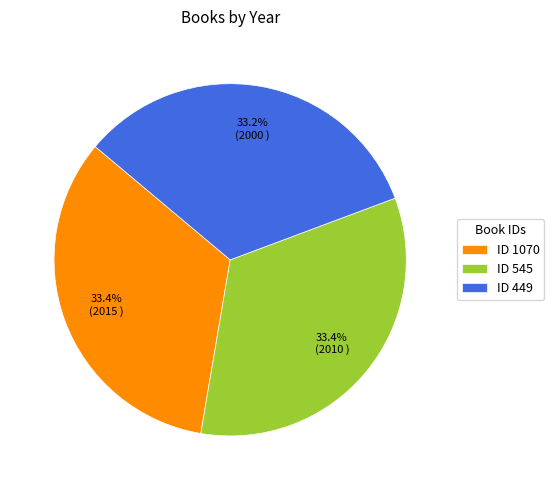

What portion of the pie excludes ID 545?

66.6%